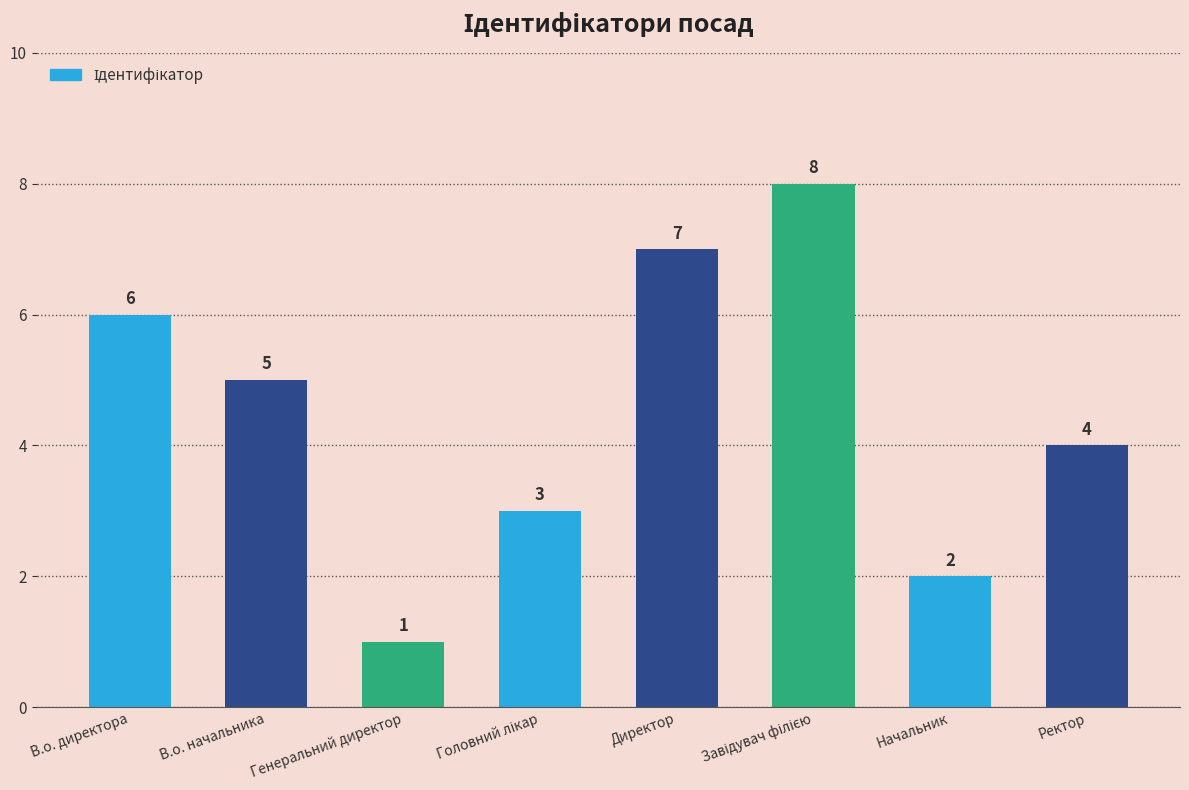

Is it true that the value at В.о. начальника is 5?

True